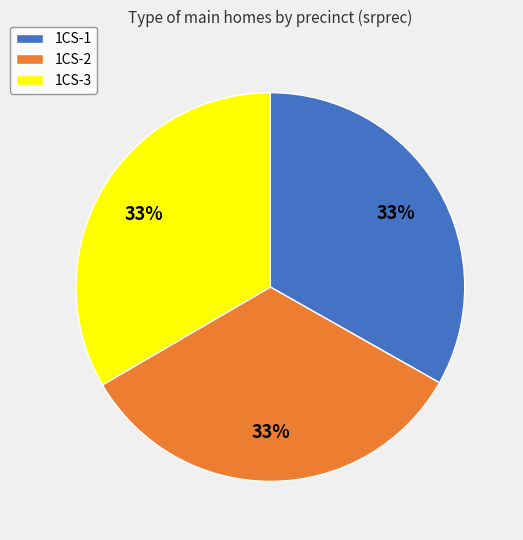

To the nearest percent, what portion does 1CS-3 represent?

33%